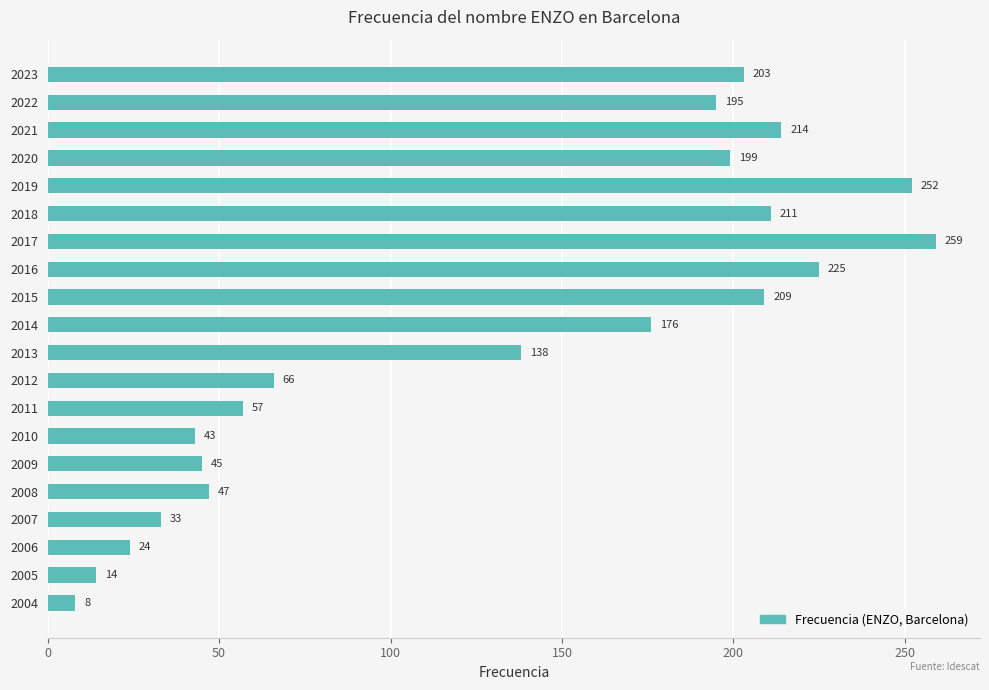

What is the value of the 13th bar from the top?

57